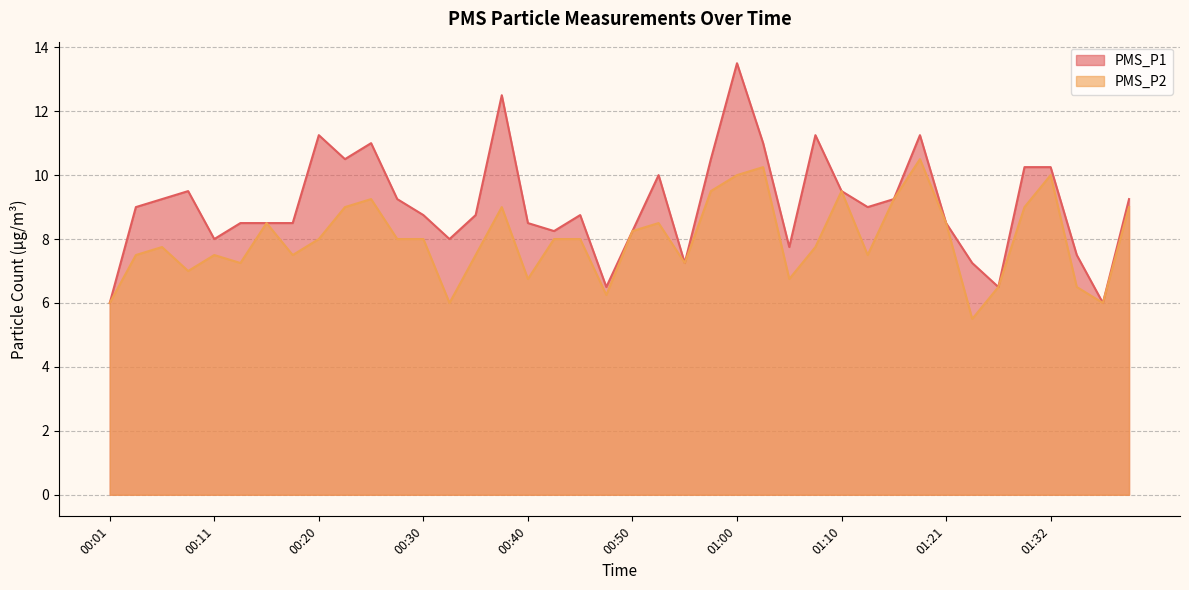

At how many categories does at least one series exceed 8?

30